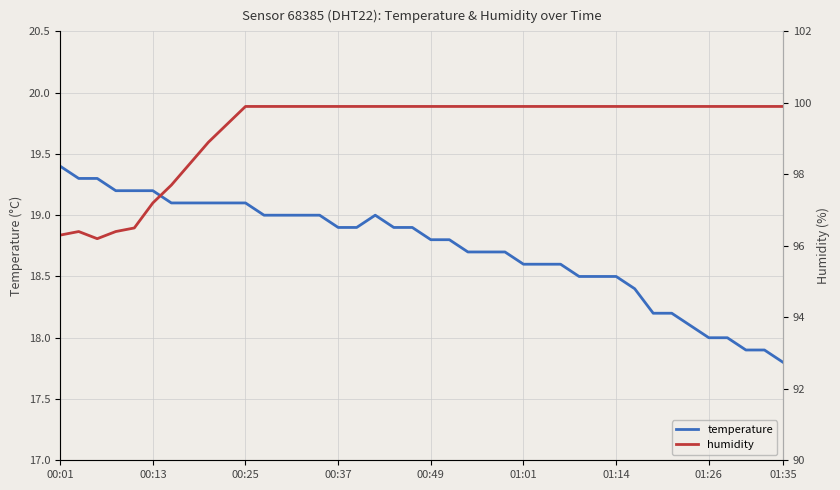

What is the lowest value of the temperature series?

17.8